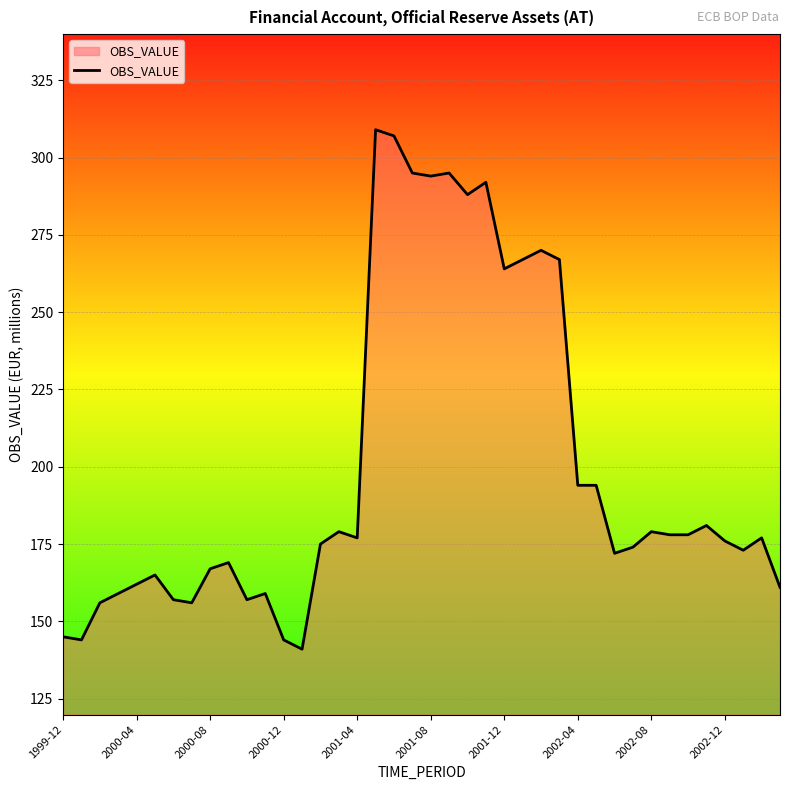

What is the difference between the maximum and minimum values?

168